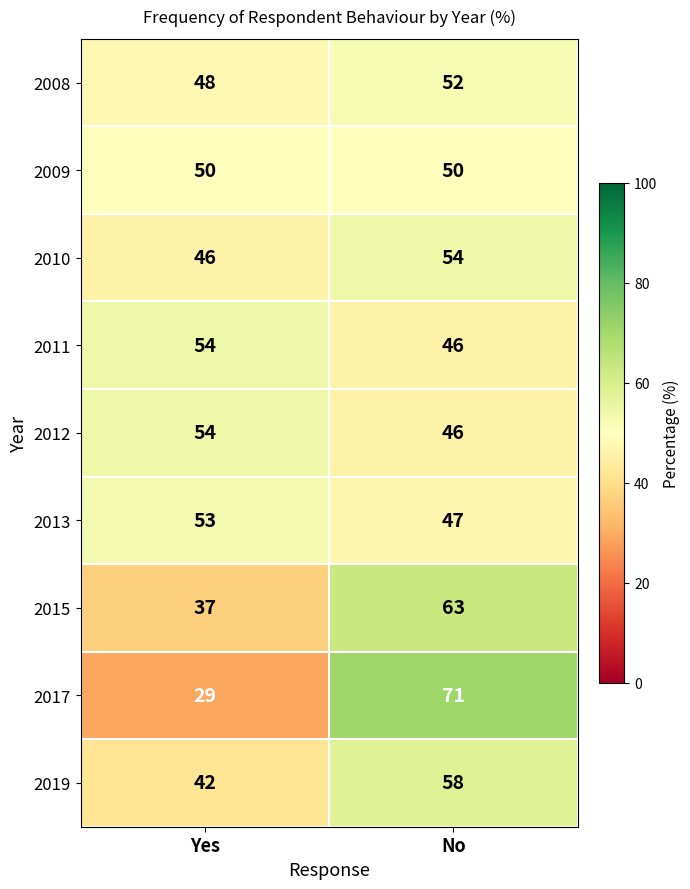

At which label is 2019 closest to 50?

Yes